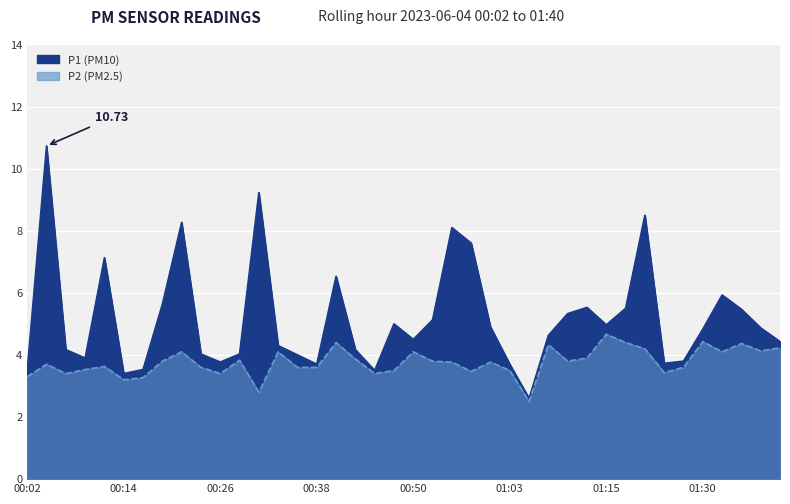

List the series in order of their overall mean, lowest first.

P2, P1